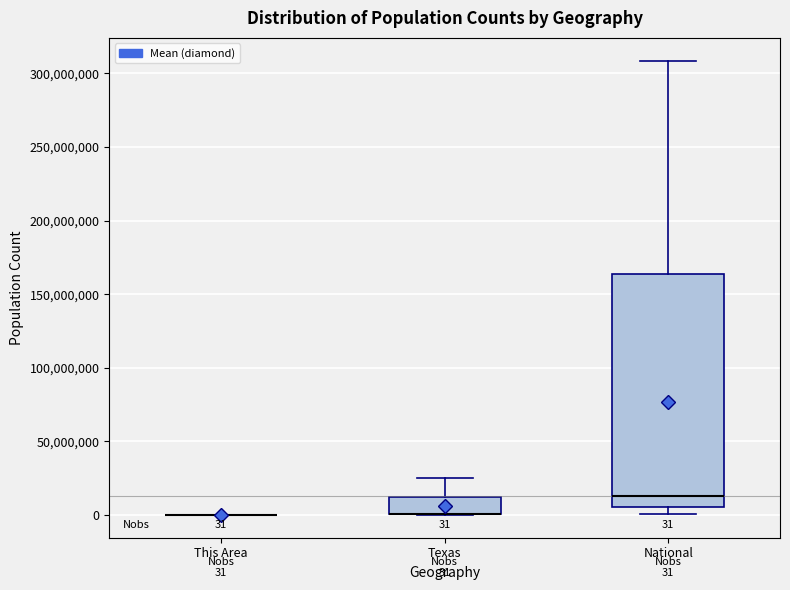

Comparing the boxes themselves (not the whiskers), which one is the tallest?

National